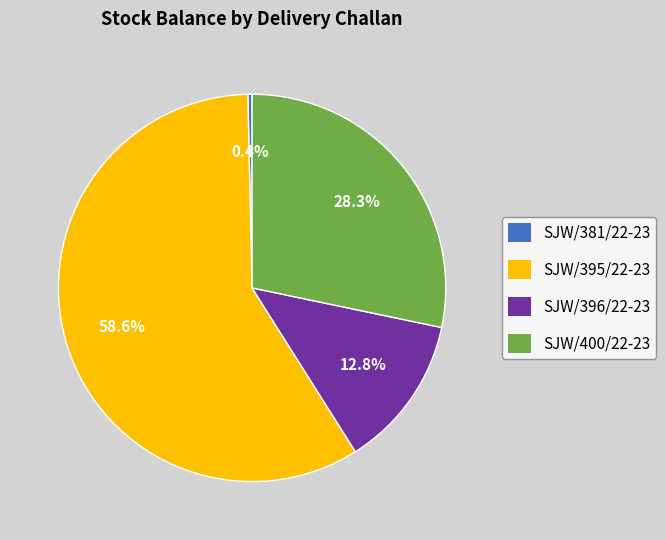

Which category has the smallest portion of the pie?

SJW/381/22-23